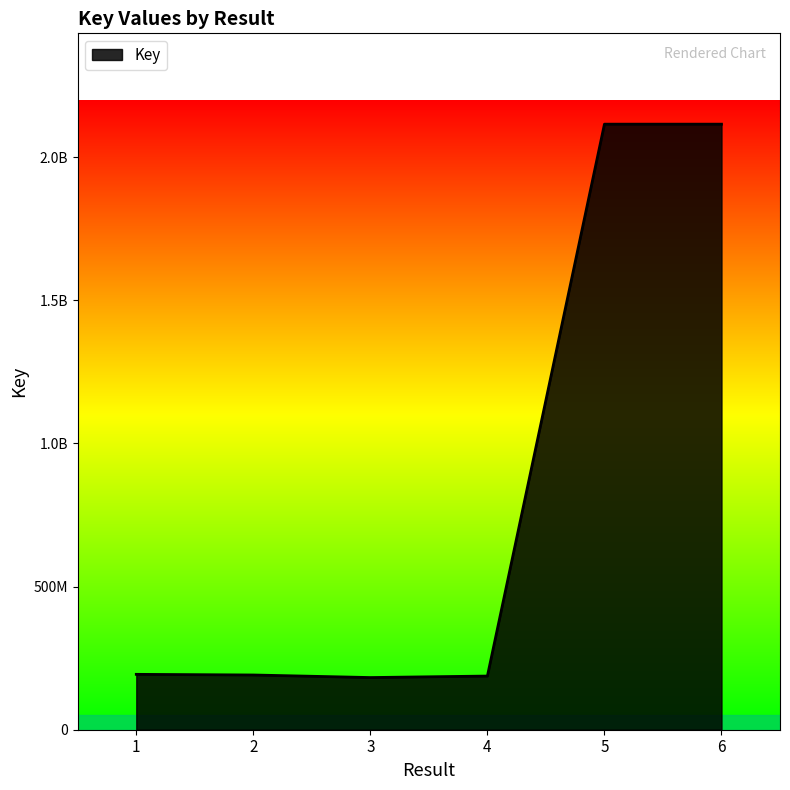

Where is the first local minimum?

3